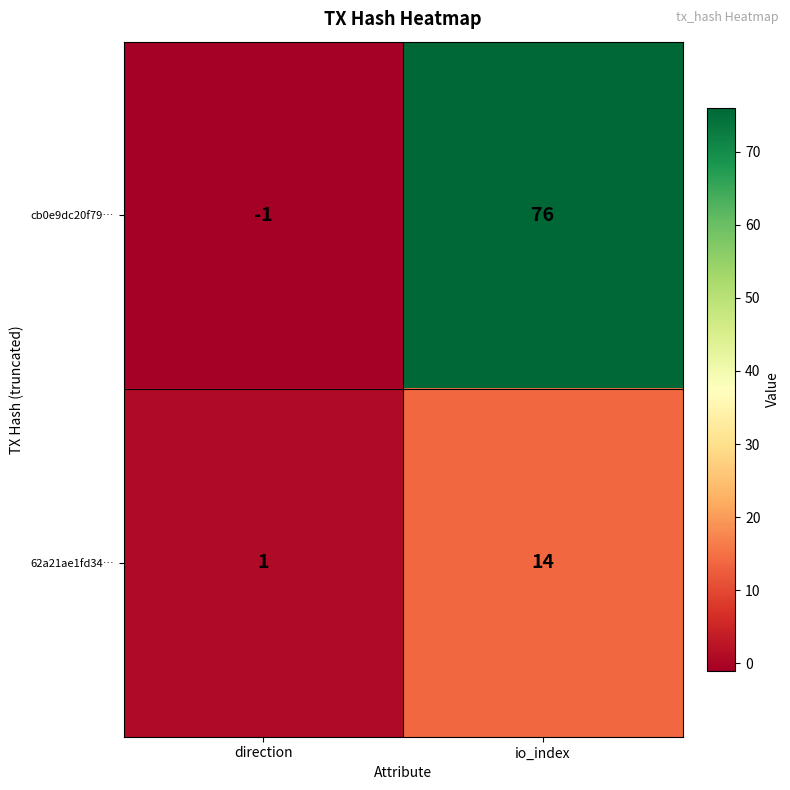

Rank the series by their average value, from lowest to highest.

62a21ae1fd34…, cb0e9dc20f79…